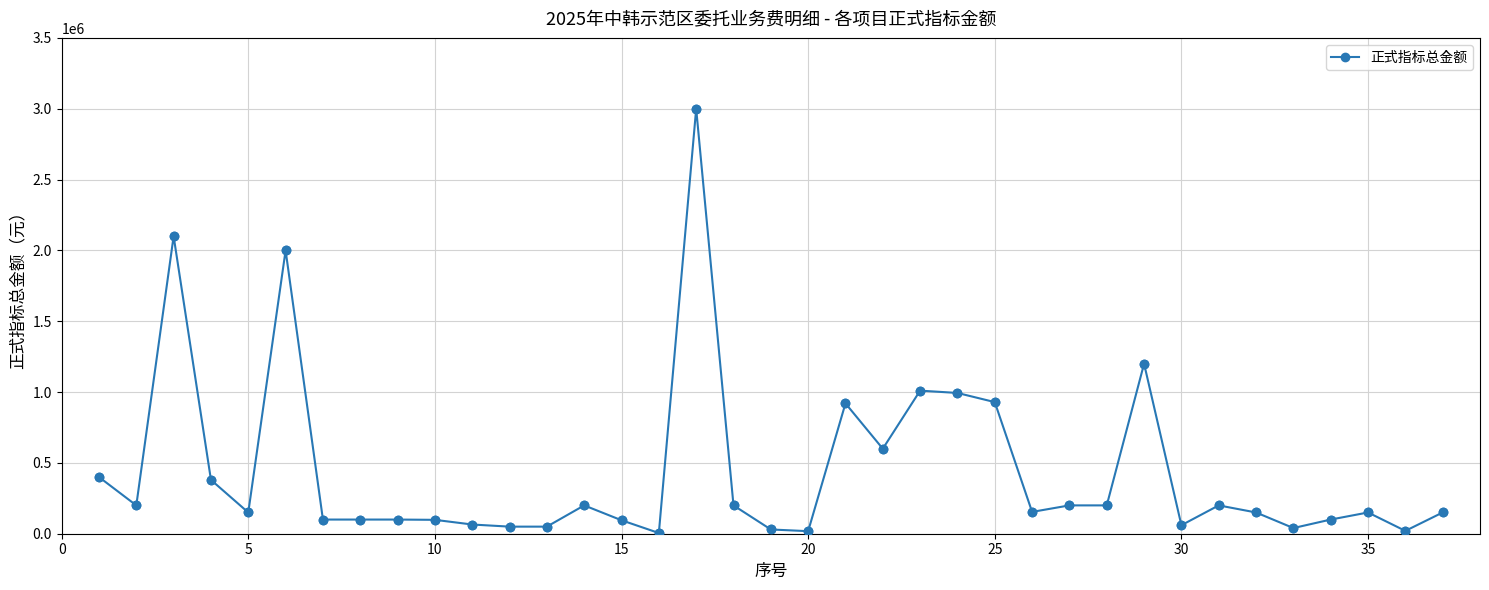

What is the greatest value displayed?

3000000